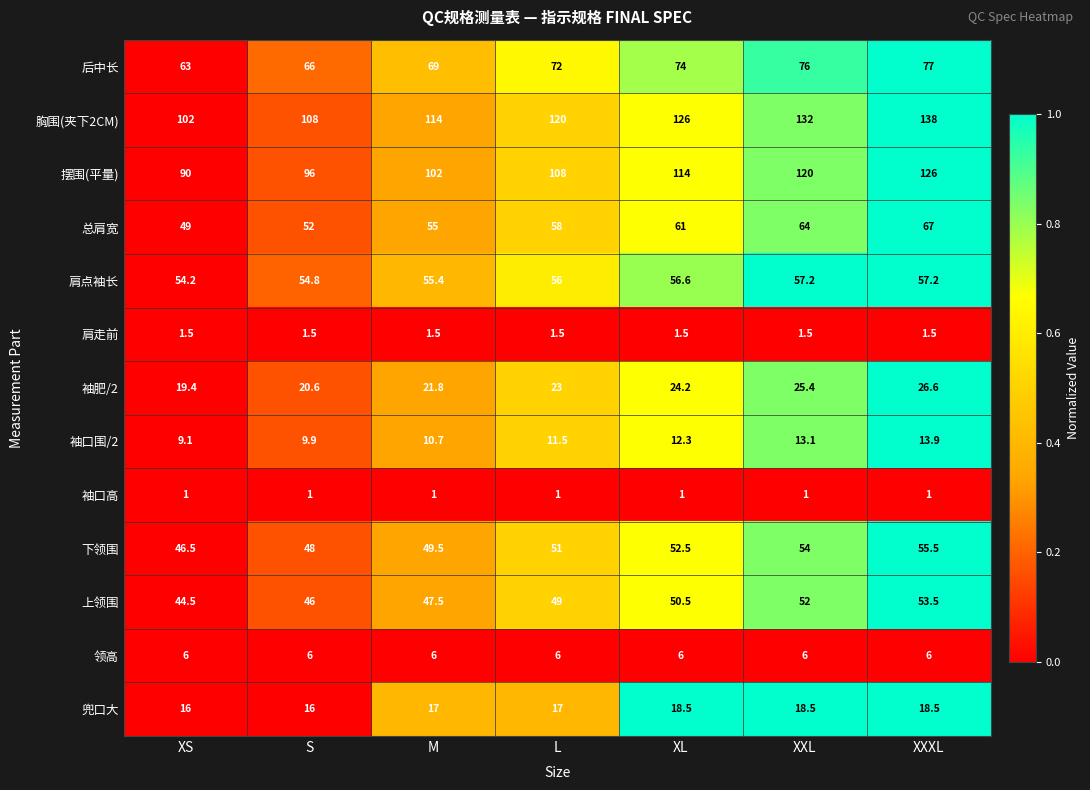

What is the spread (max minus min) of values at XXL?

131.0